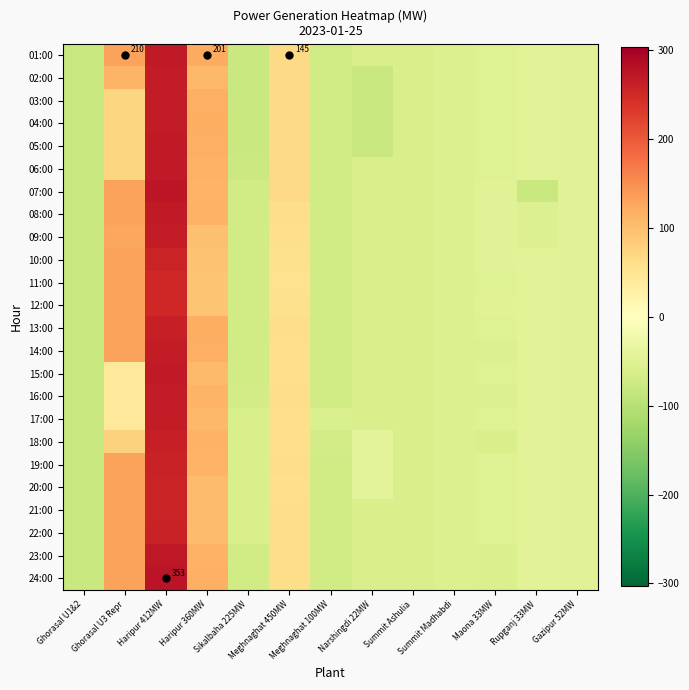

What is the minimum value shown in the chart?

-78.4